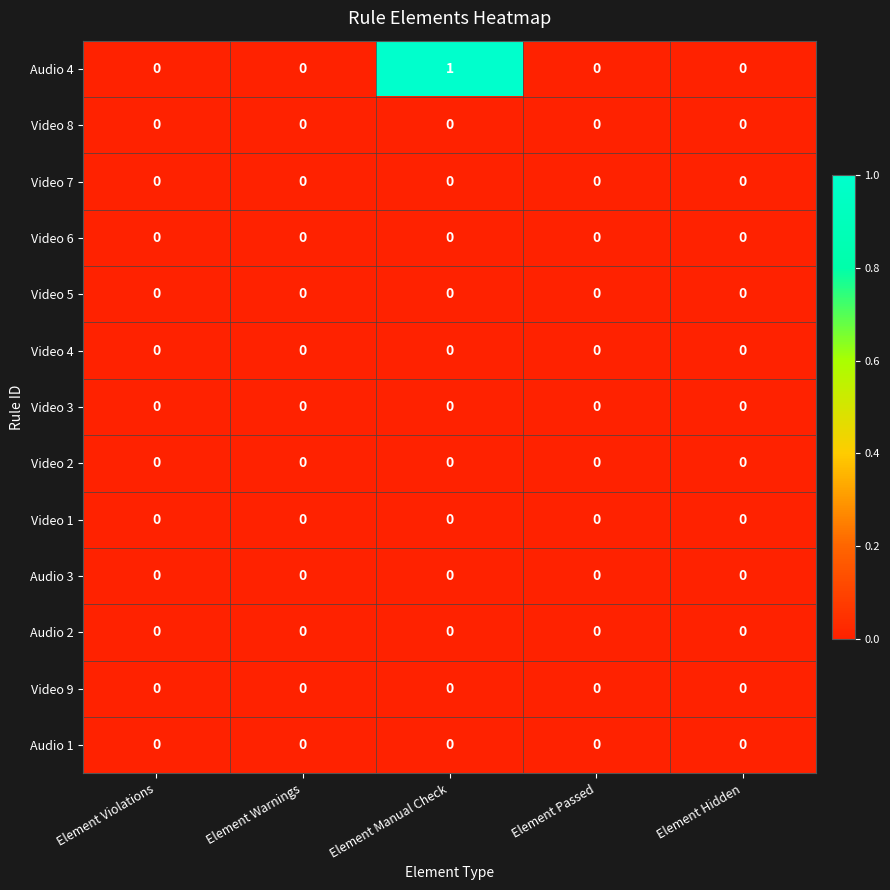

Between Element Violations and Element Manual Check, which series saw the biggest shift?

Audio 4